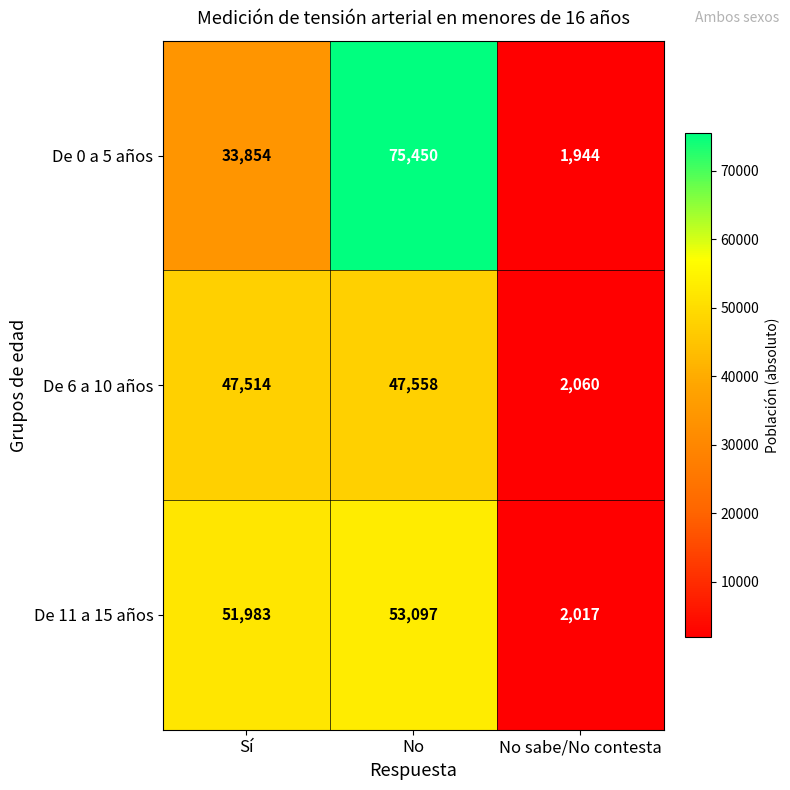

At how many categories does at least one series exceed 71893?

1